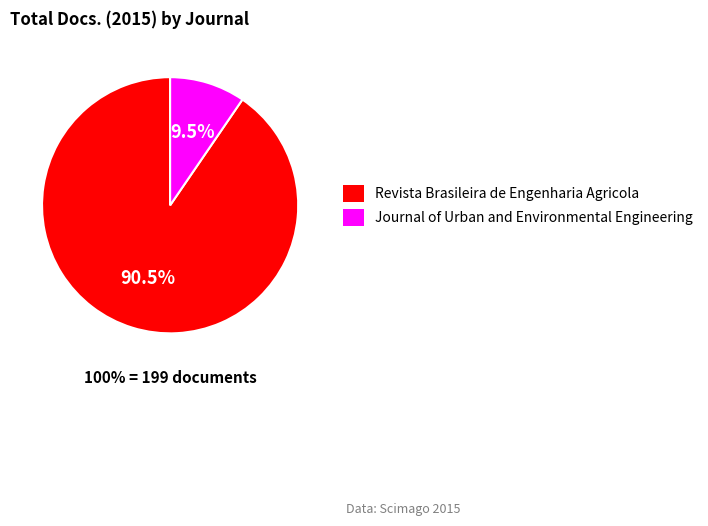

Which has a higher value, Journal of Urban and Environmental Engineering or Revista Brasileira de Engenharia Agricola?

Revista Brasileira de Engenharia Agricola